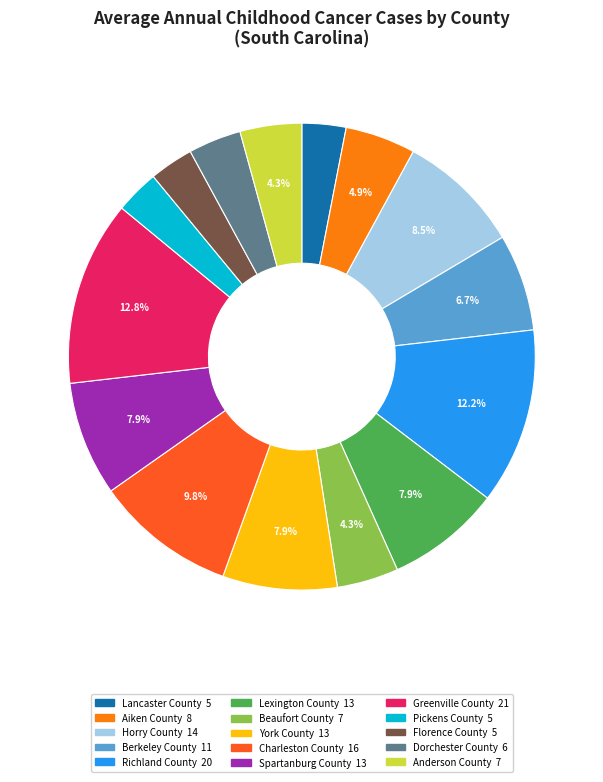

How many slices are in this pie chart?

15